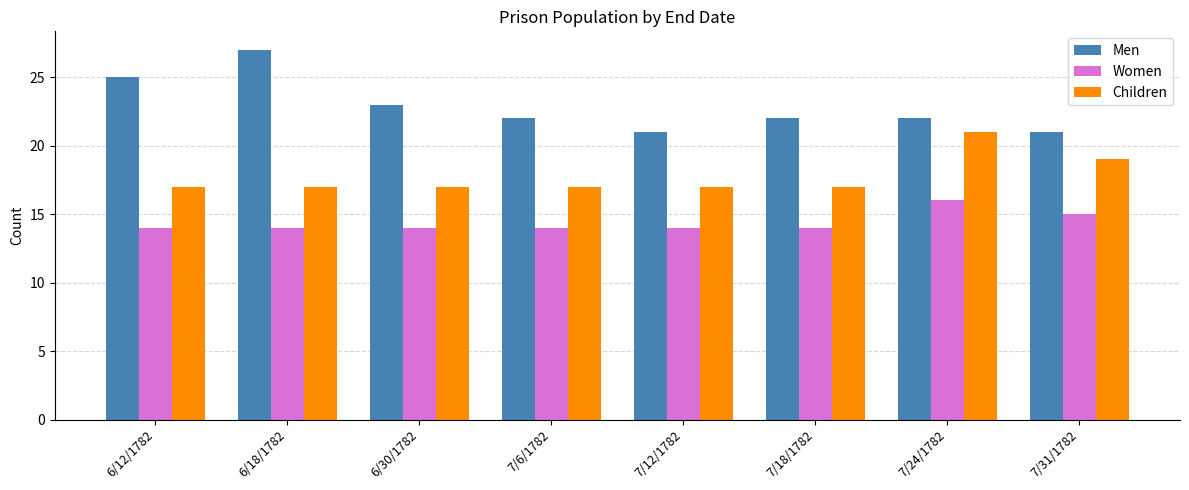

What are all the series names shown in the legend?

Men, Women, Children